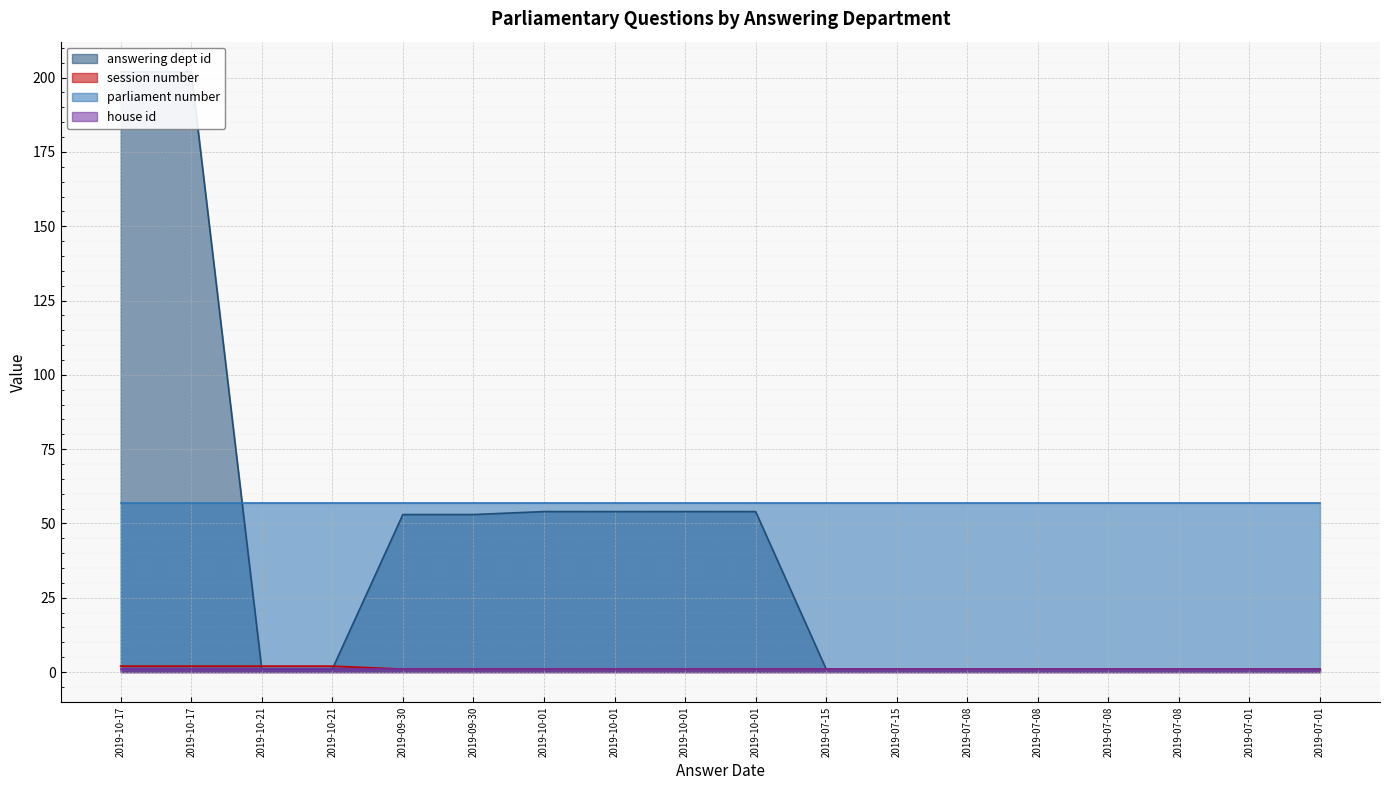

Rank the categories by answering dept id value from lowest to highest.

2019-10-21, 2019-10-21, 2019-07-15, 2019-07-15, 2019-07-08, 2019-07-08, 2019-07-08, 2019-07-08, 2019-07-01, 2019-07-01, 2019-09-30, 2019-09-30, 2019-10-01, 2019-10-01, 2019-10-01, 2019-10-01, 2019-10-17, 2019-10-17